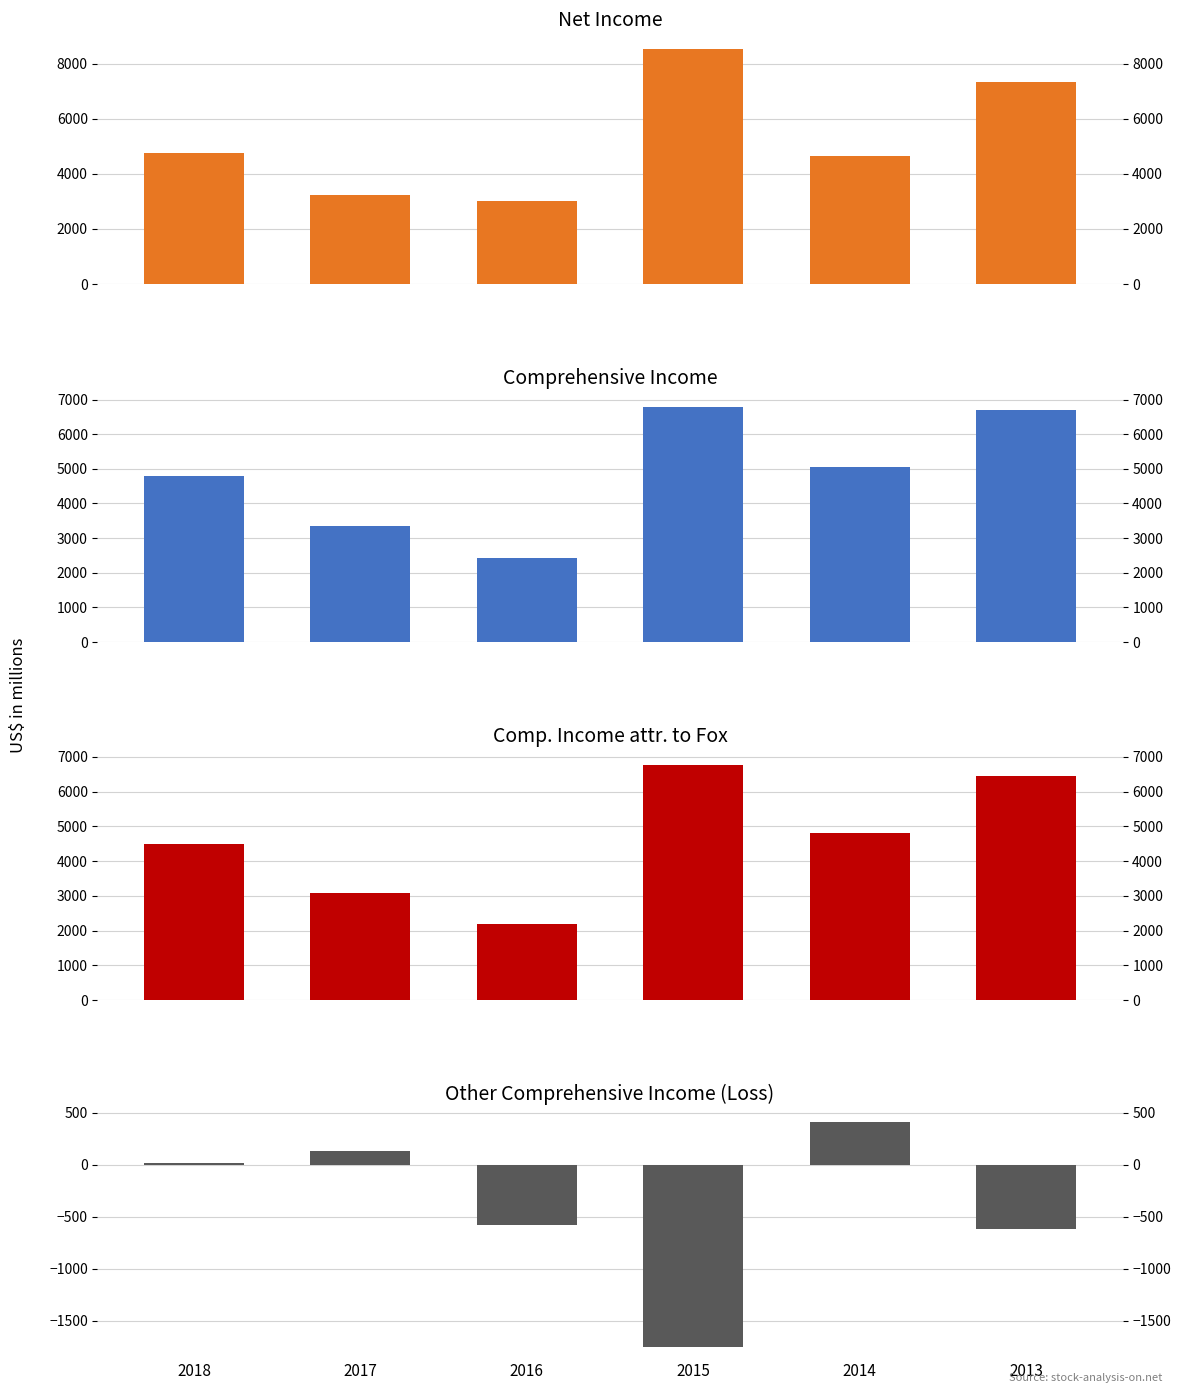

Are the bars grouped side by side (vs. stacked)?

Yes